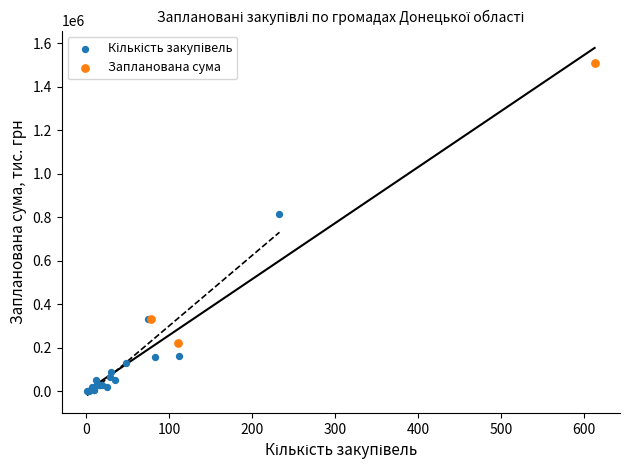

Which series has the largest Y range (max minus min)?

Запланована сума